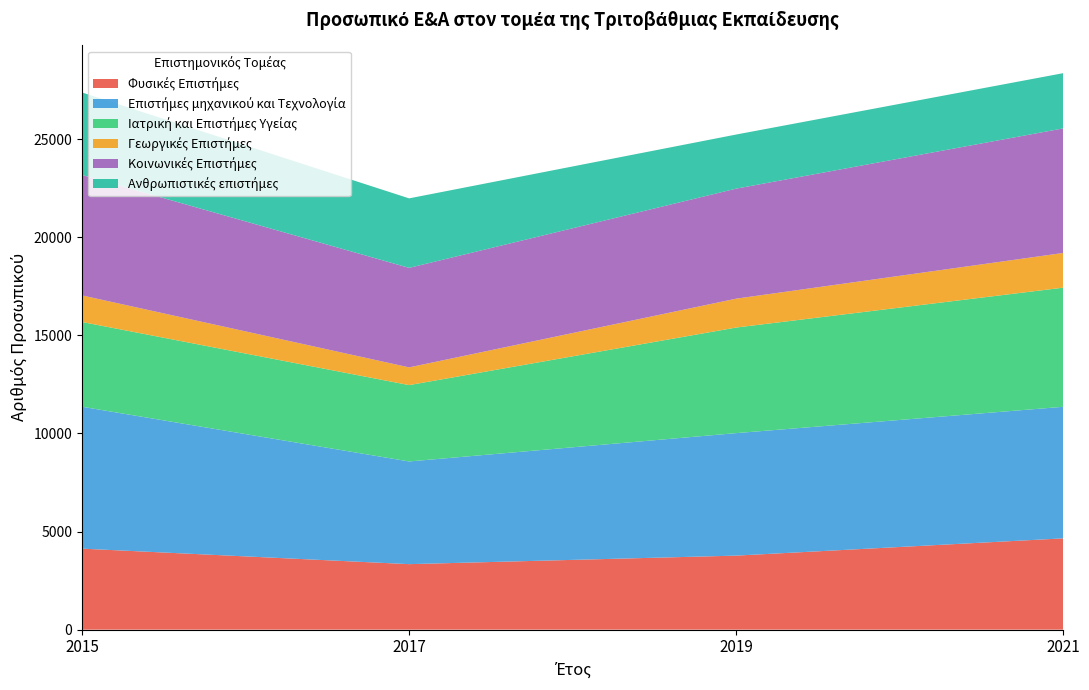

Reading left to right, extract all data points from this chart.

Φυσικές Επιστήμες: 4129.0	3339.0	3773.8	4653.4
Επιστήμες μηχανικού και Τεχνολογία: 7234.0	5235.0	6244.5	6706.9
Ιατρική και Επιστήμες Υγείας: 4320.0	3893.0	5382.9	6073.4
Γεωργικές Επιστήμες: 1355.0	903.0	1472.1	1769.3
Κοινωνικές Επιστήμες: 6141.0	5073.0	5608.9	6349.7
Ανθρωπιστικές επιστήμες: 4205.0	3543.0	2757.9	2815.7